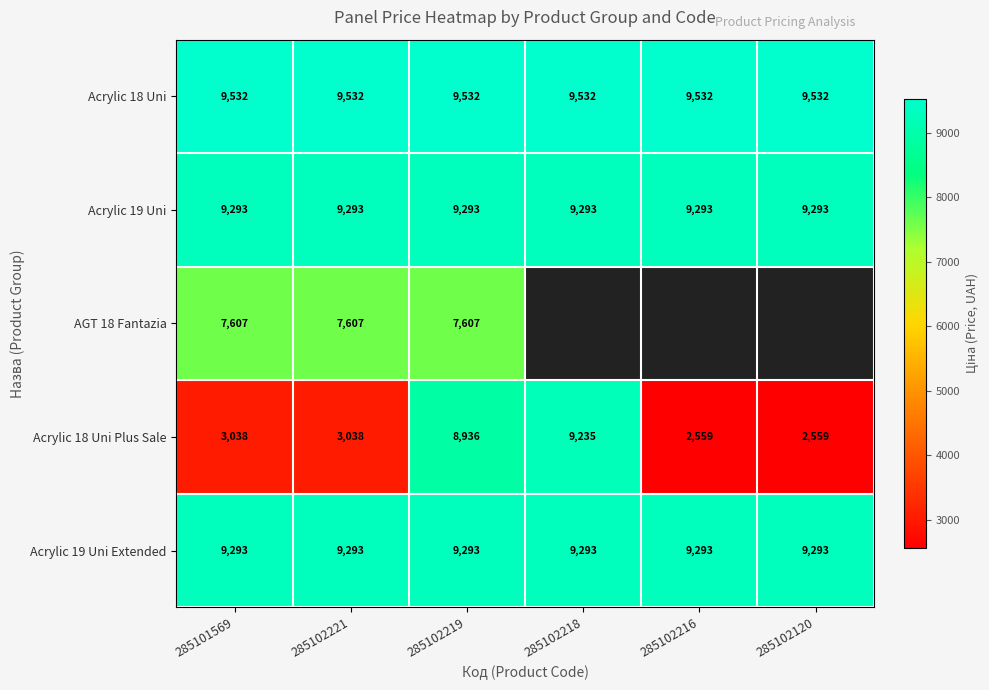

Rank the categories by Acrylic 18 Uni Plus Sale value from lowest to highest.

285102216, 285102120, 285101569, 285102221, 285102219, 285102218